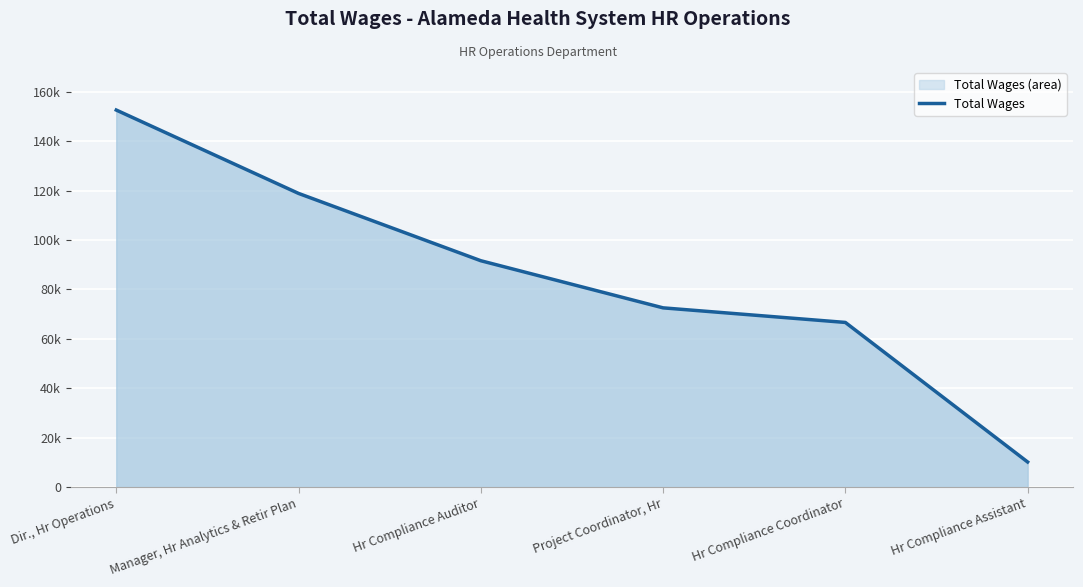

What is the change in value from Project Coordinator, Hr to Hr Compliance Assistant?

-62386